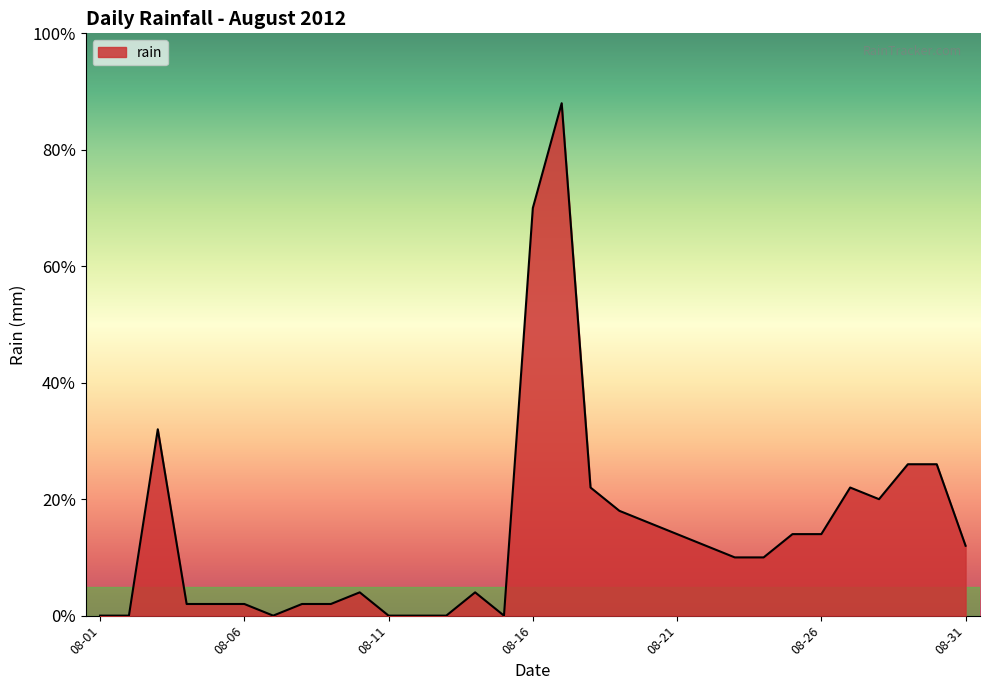

Is this an area chart (filled region under the line)?

Yes